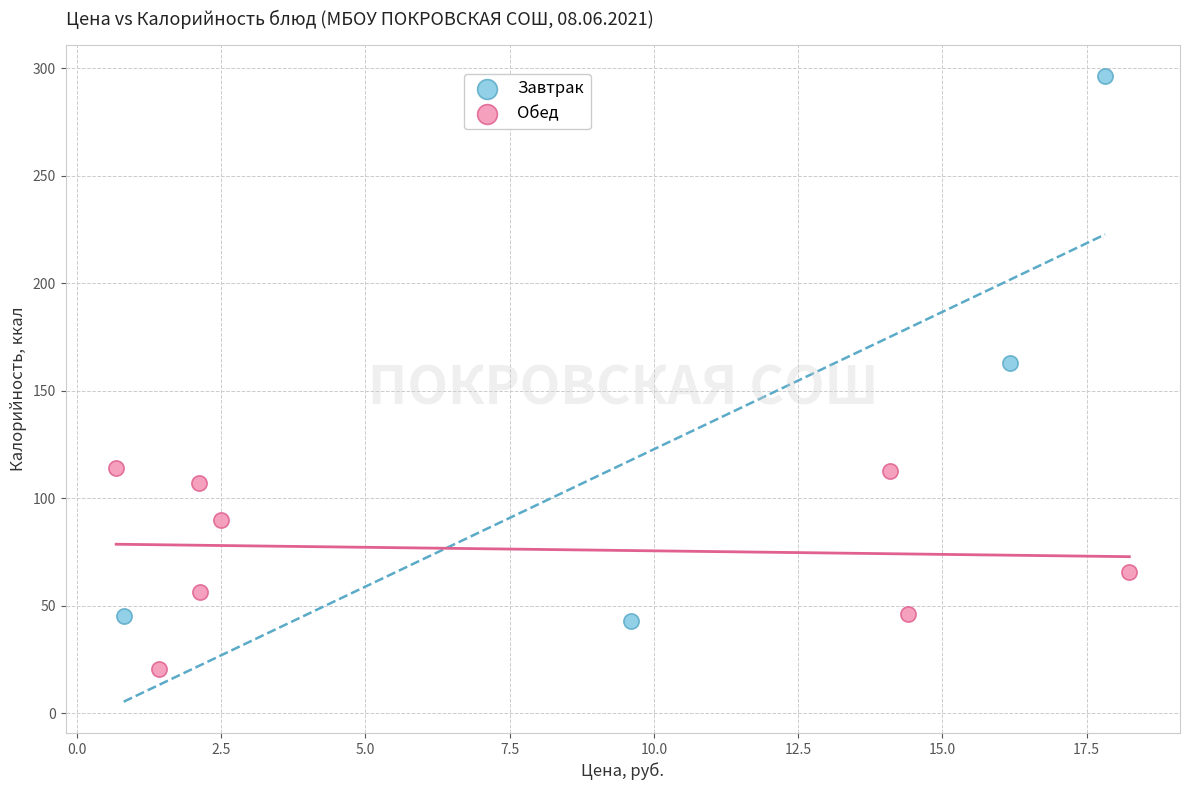

Which series has the largest Y range (max minus min)?

Завтрак